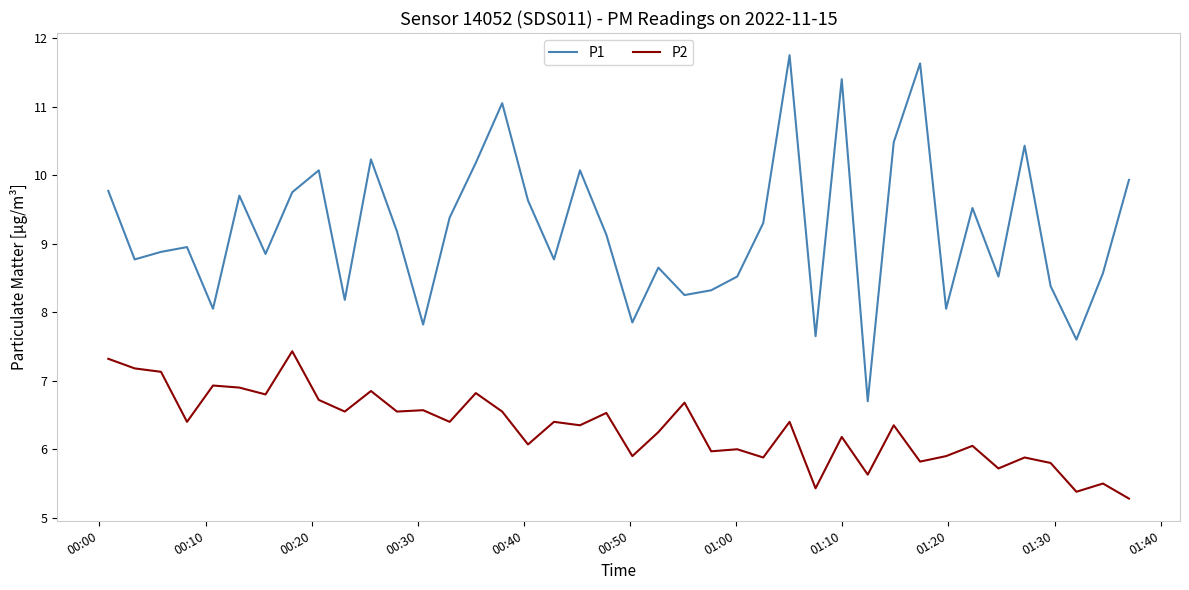

Does the chart have visible grid lines?

No